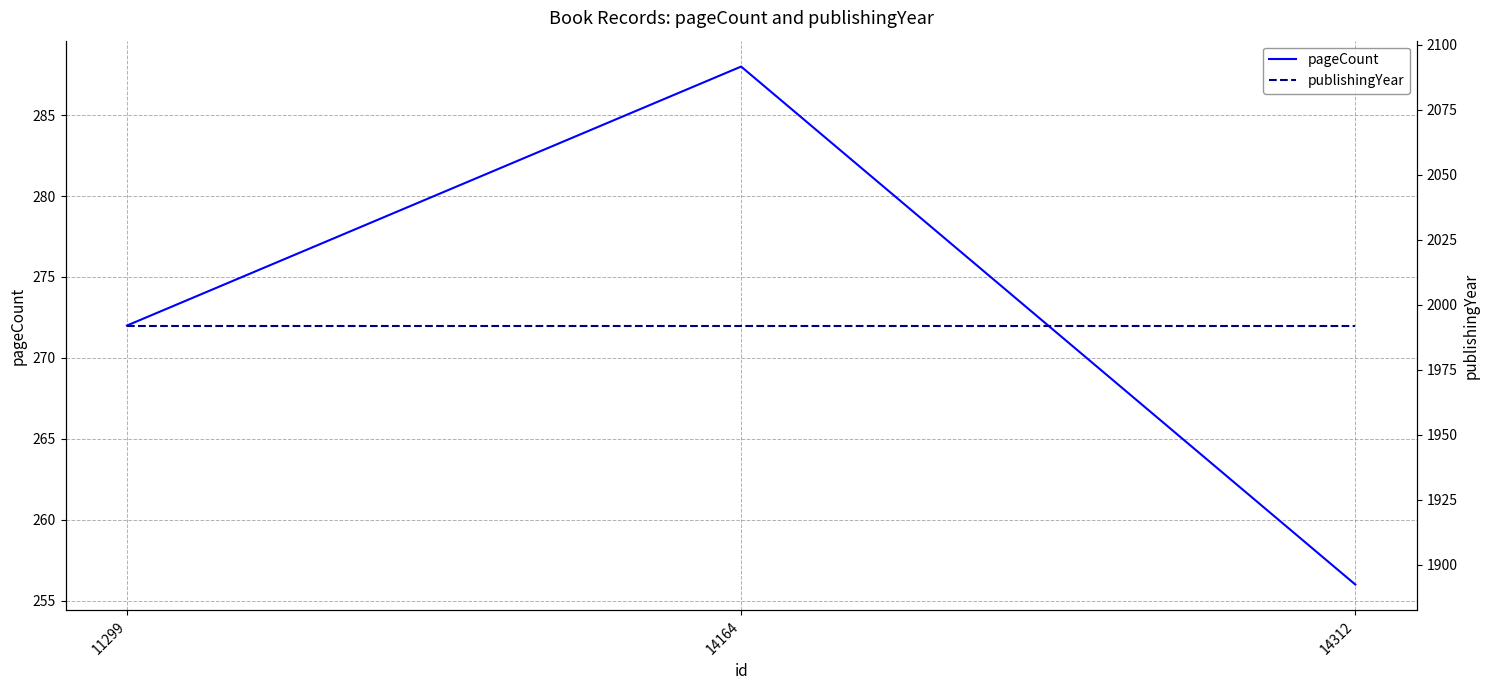

What is the minimum value shown in the chart?

256